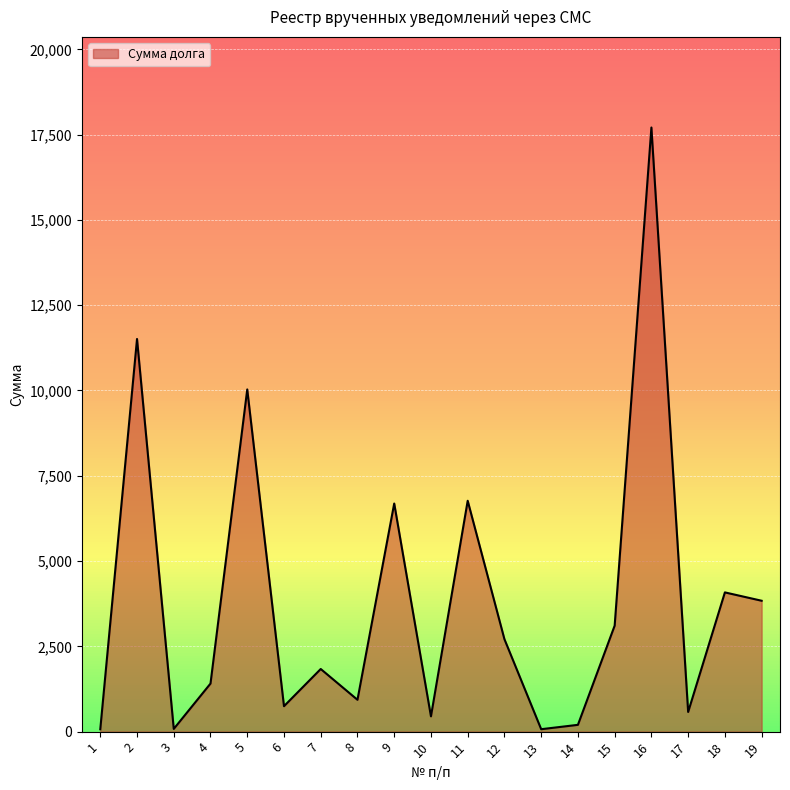

Where does the data first go above 1836?

2